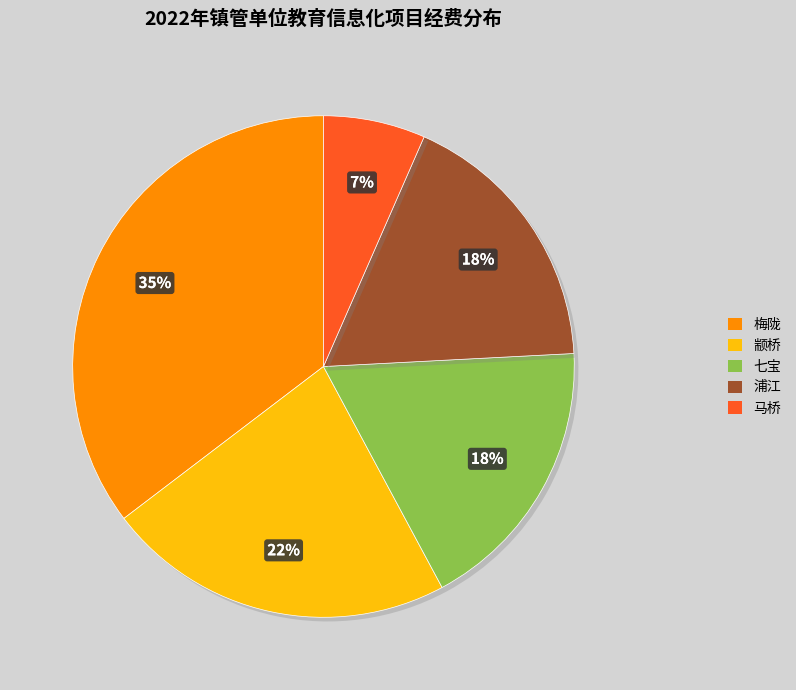

To the nearest percent, what portion does 浦江 represent?

18%